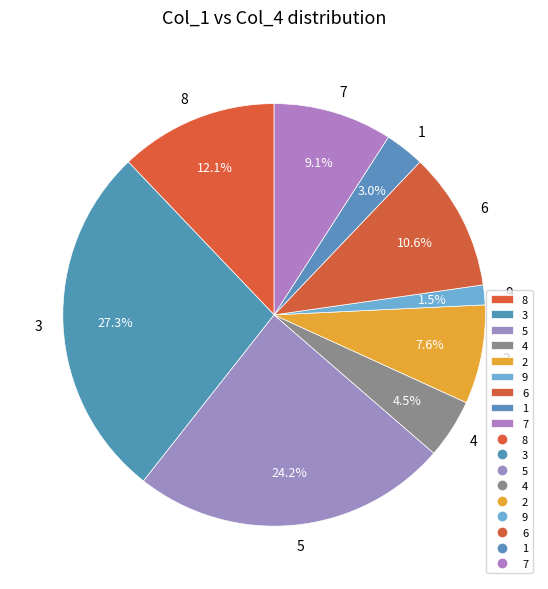

Approximately how many times larger is the value at 5 compared to 7?

2.7